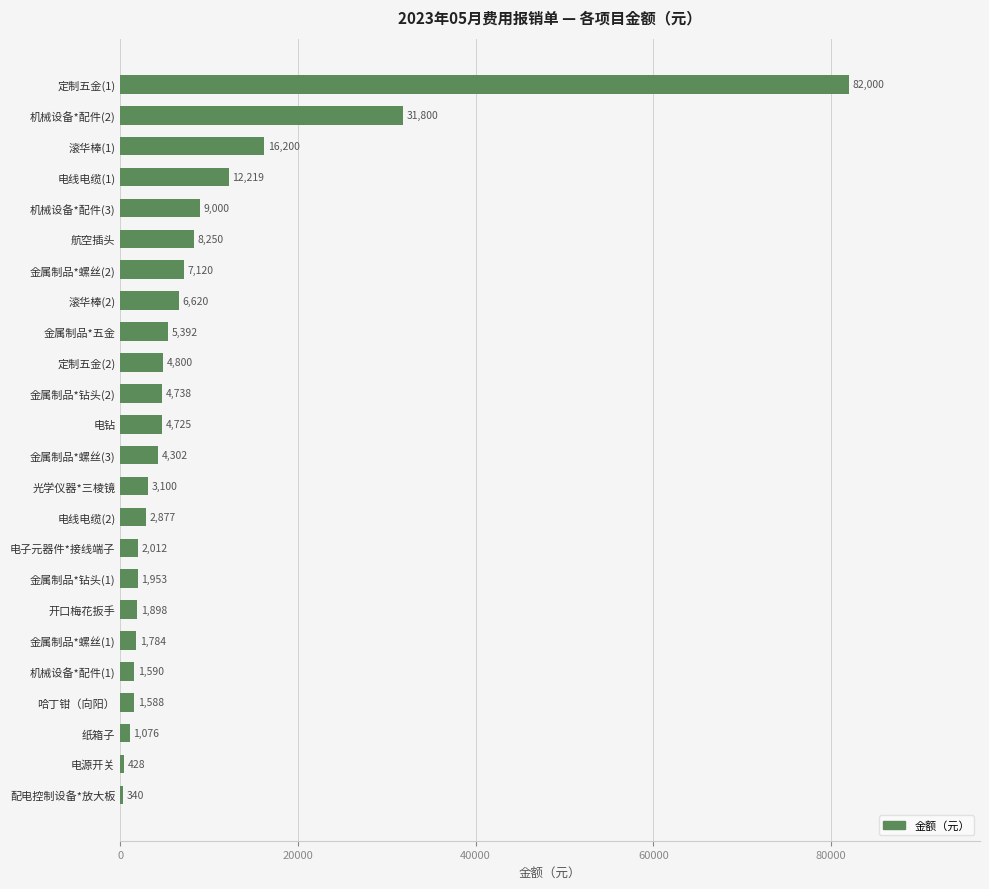

Where is the data nearest to the value 41170?

机械设备*配件(2)